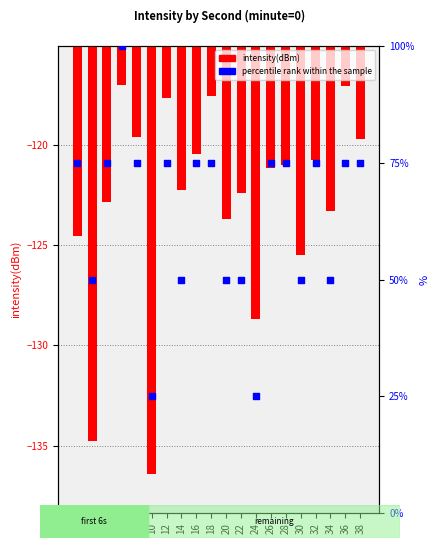

Which series has the largest total across all categories?

percentile rank within the sample